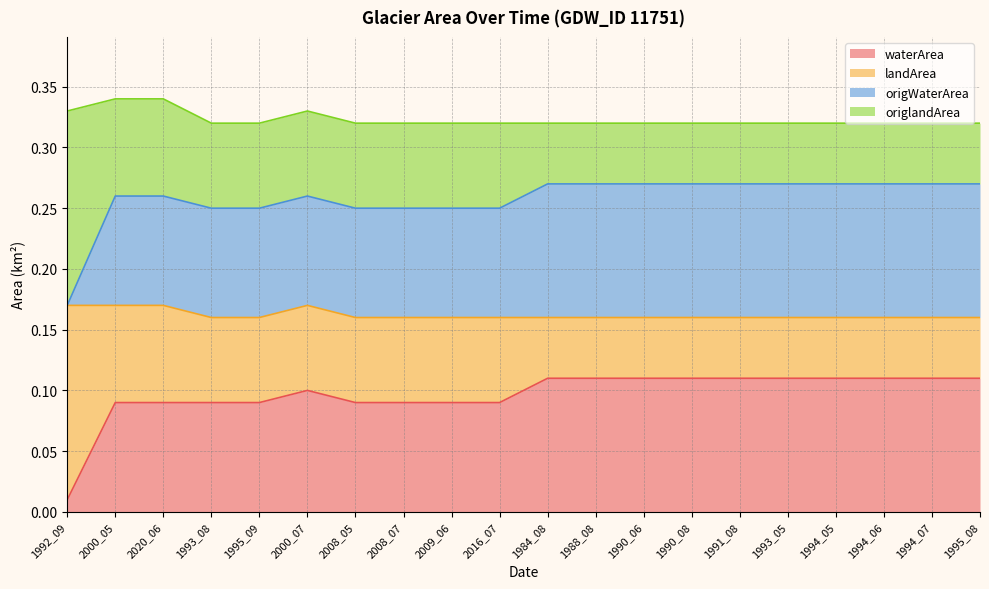

Which series changed the most between 1992_09 and 2008_07?

waterArea